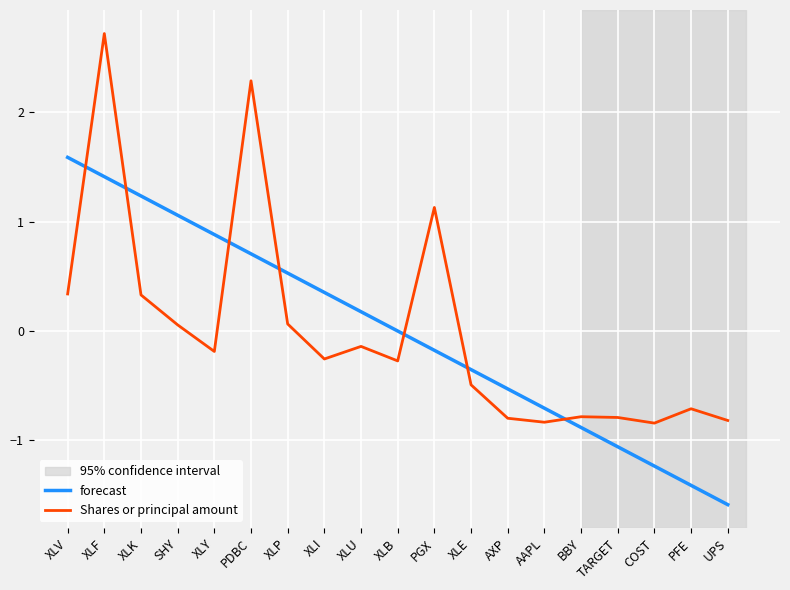

What position from the right is TARGET?

4